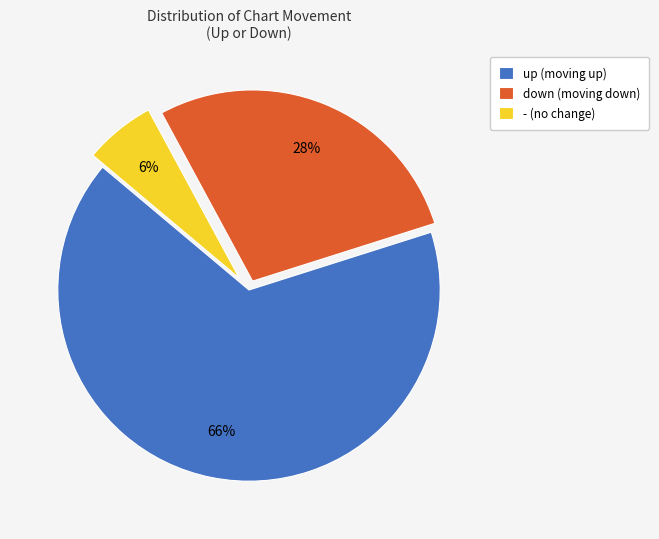

True or false: up accounts for 66% of the total.

True